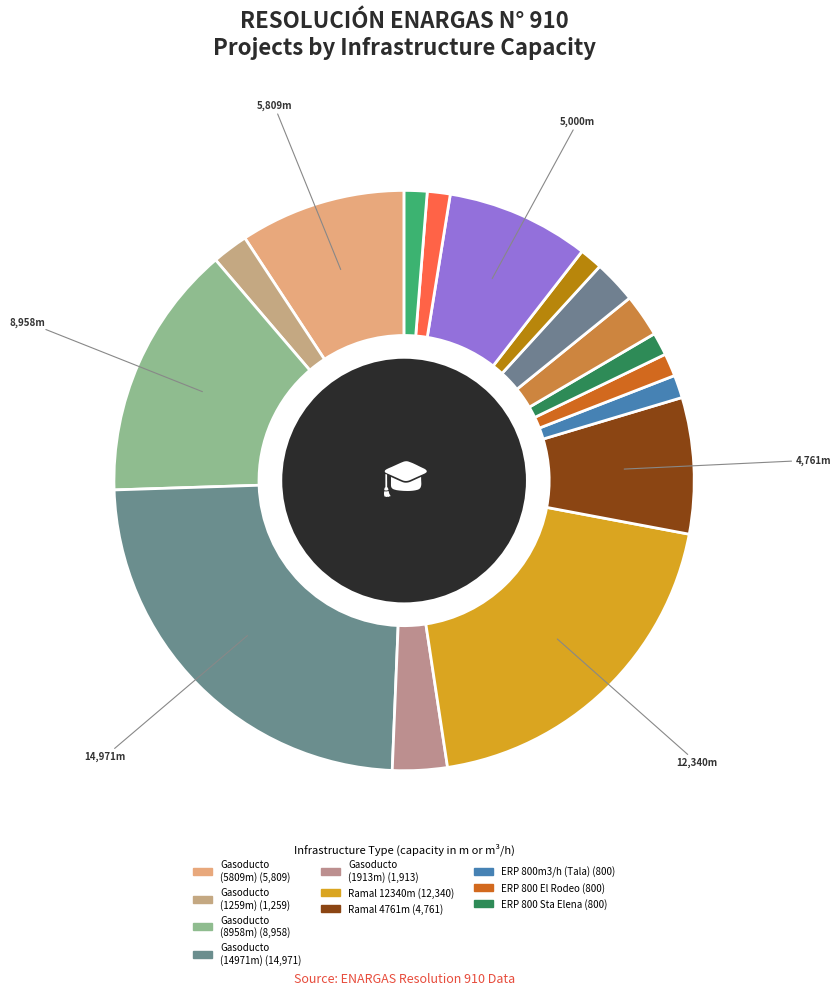

How many slices are in this pie chart?

16